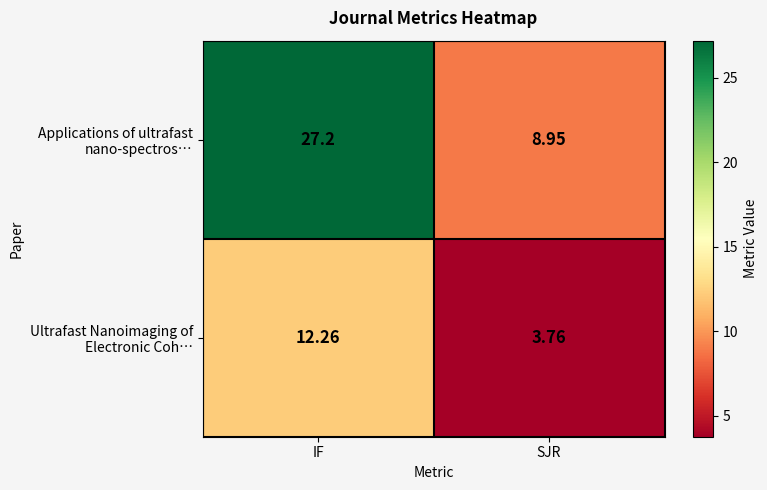

Which category has the lowest value across all series?

SJR